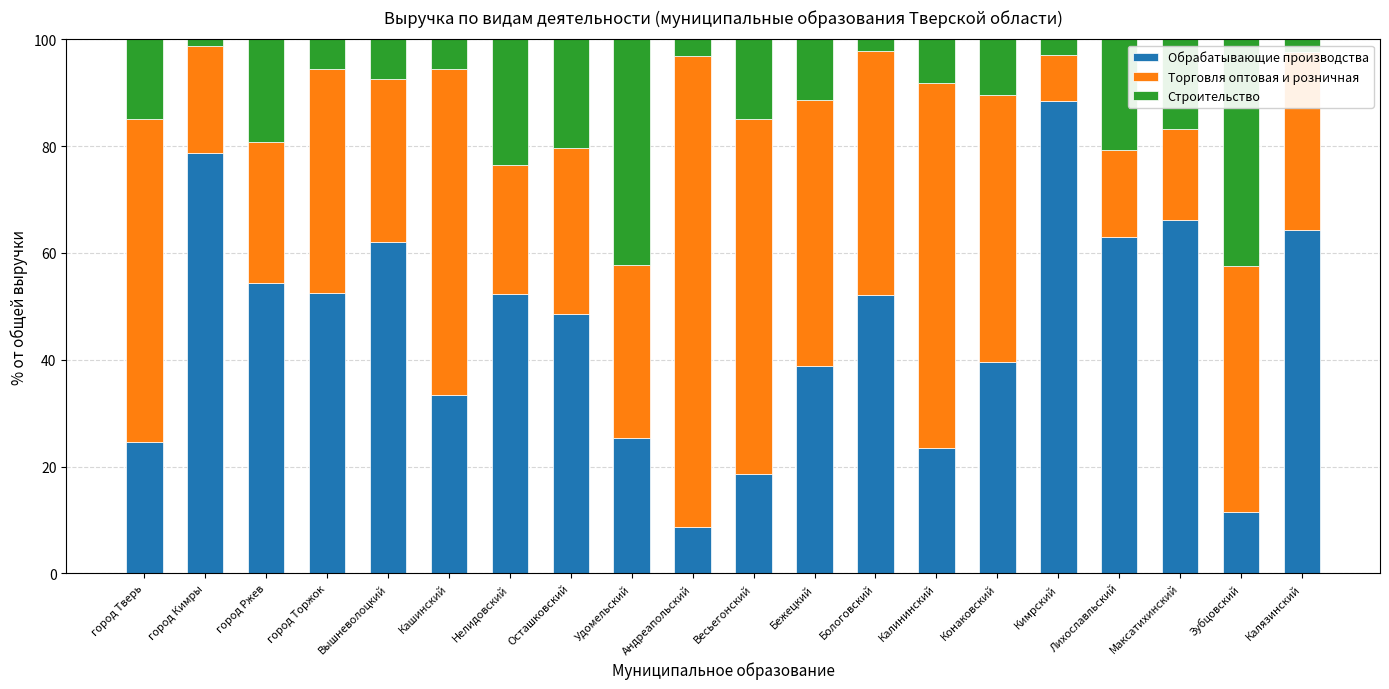

How many data points does each series have?

20